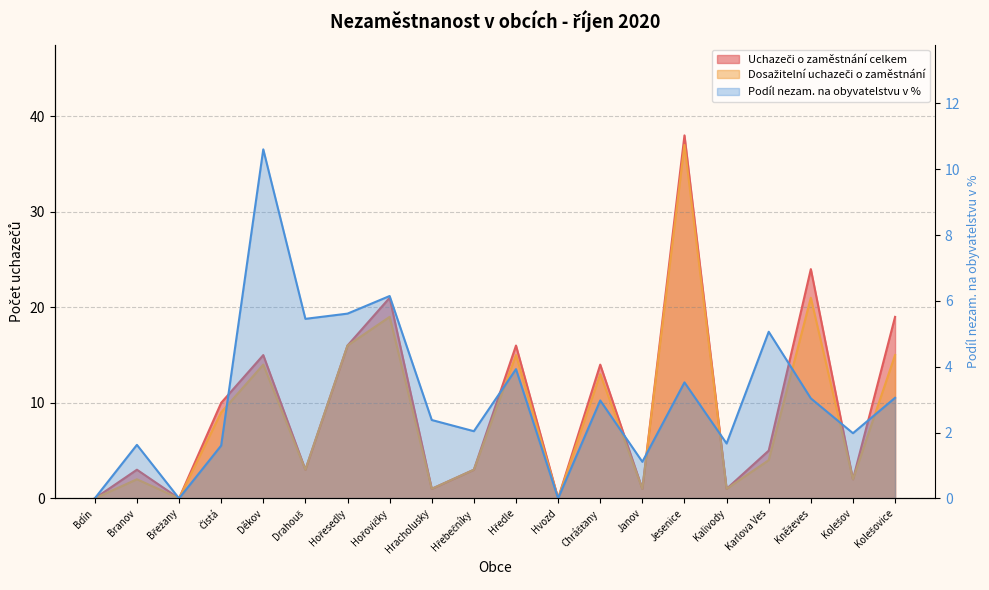

True or false: Dosažitelní uchazeči o zaměstnání has more than 1 interior local peaks.

True